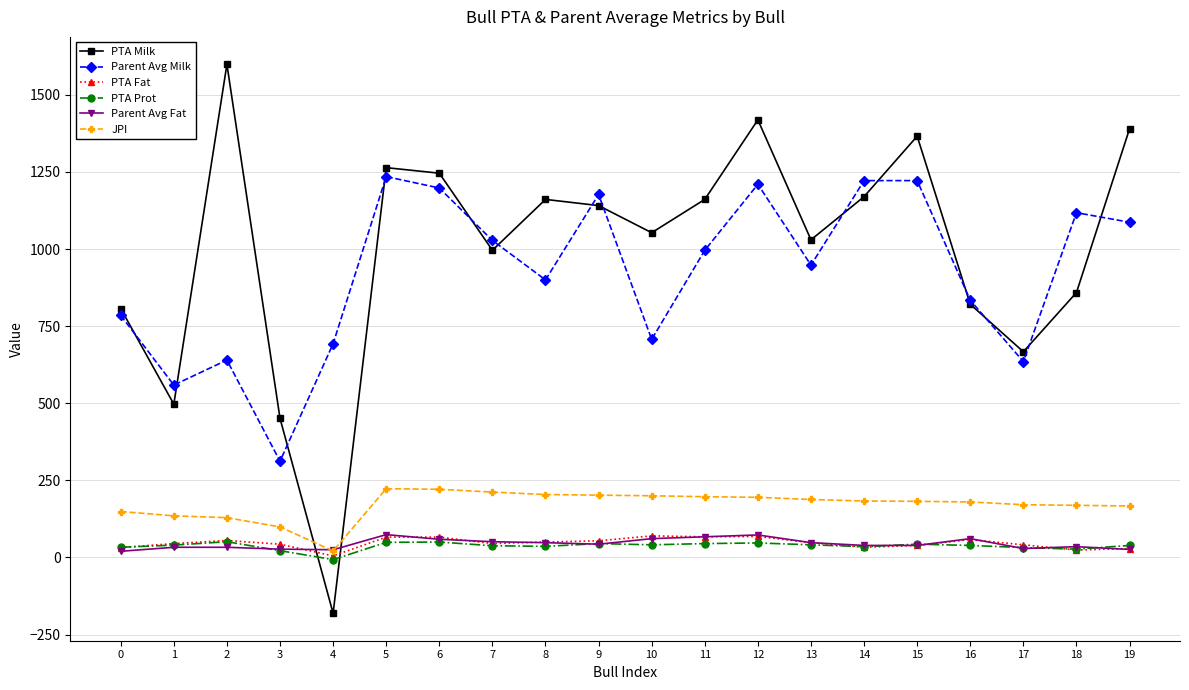

Which label corresponds to the largest value in the chart?

2